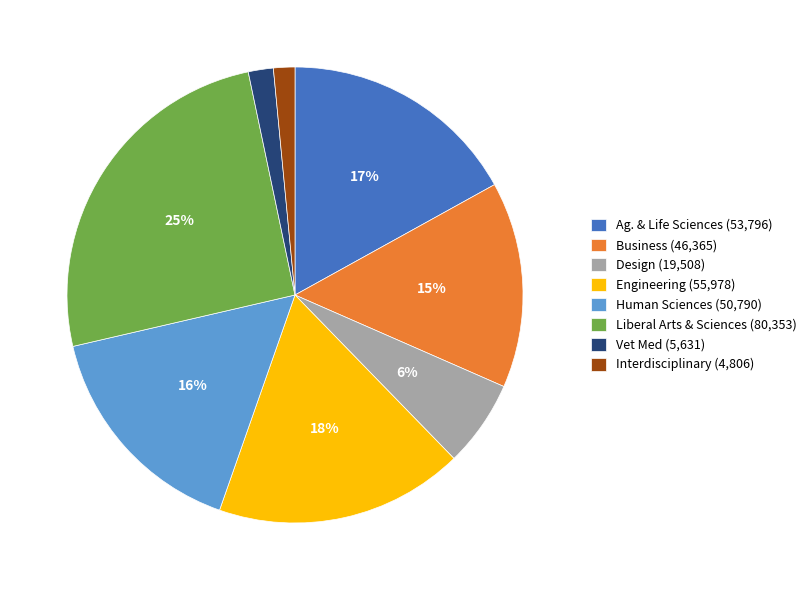

Count the number of slices in the pie.

8